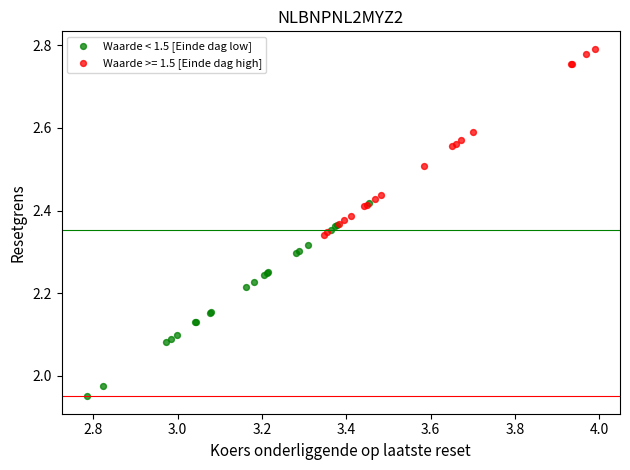

Which series reaches the minimum Y coordinate?

Waarde < 1.5 [Einde dag low]